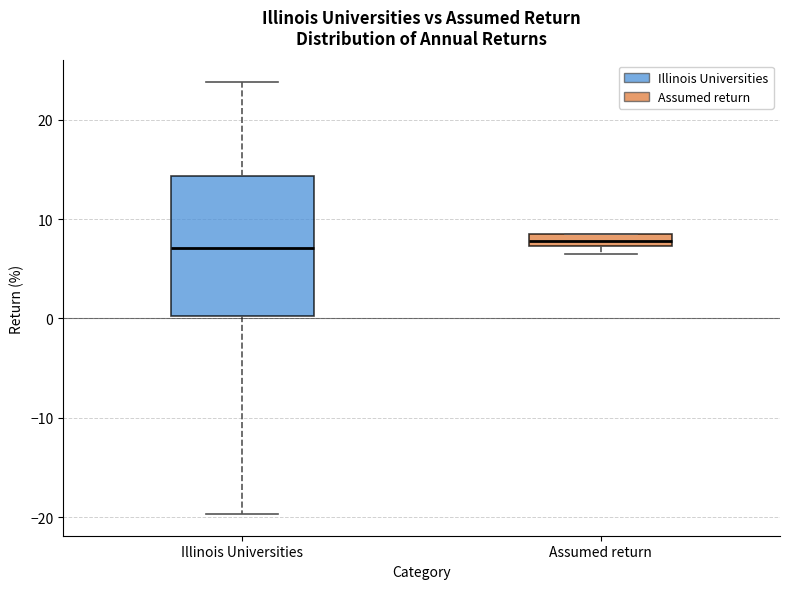

Comparing the boxes themselves (not the whiskers), which one is the tallest?

Illinois Universities